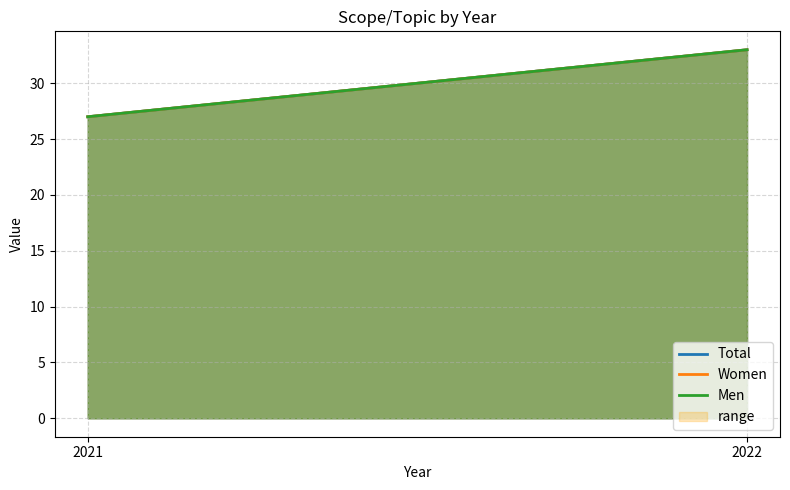

How many data points in Women are less than 33?

1